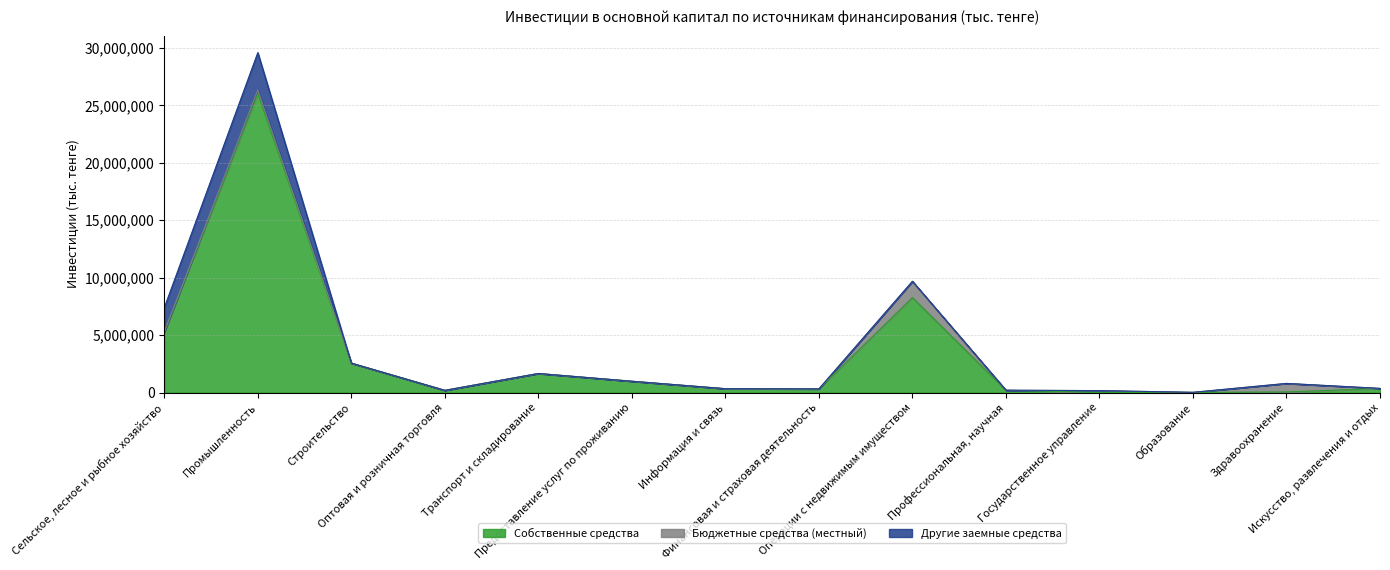

What is the value of the Бюджетные средства (местный) point at the 11th from the left?

168681